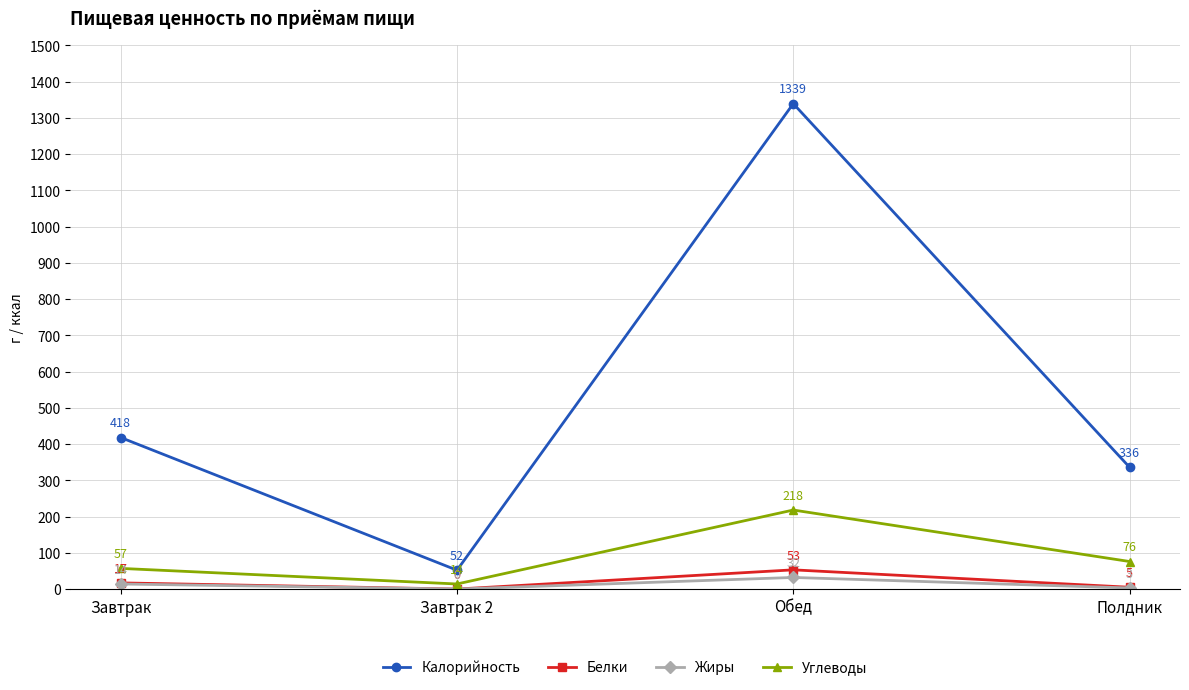

The Калорийность series shows 637 at Завтрак. True or false?

False